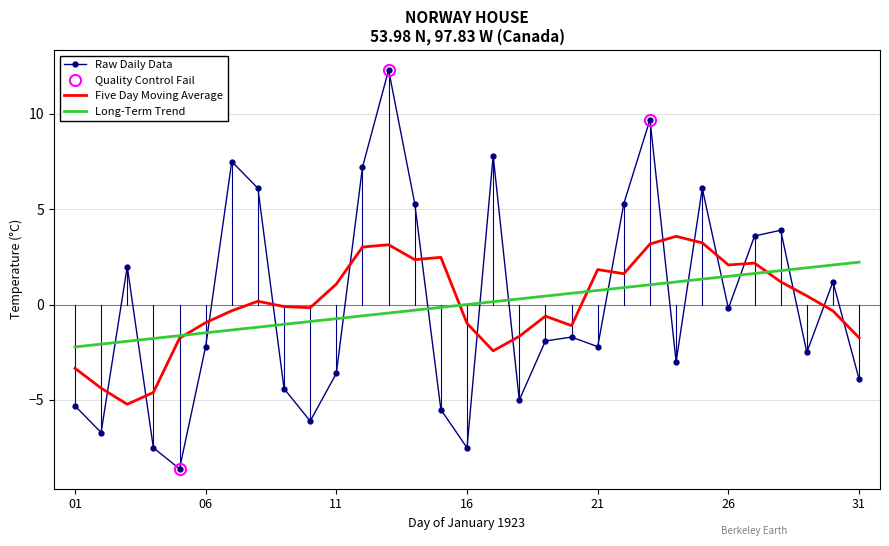

What is the minimum value for Five Day Moving Average?

-5.2